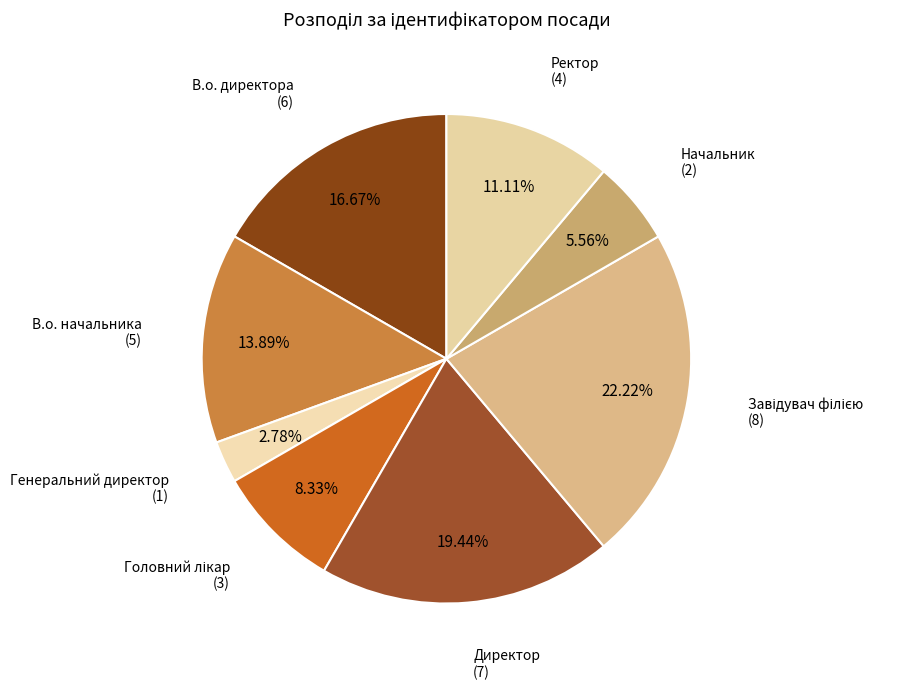

Does any single category account for the majority?

No